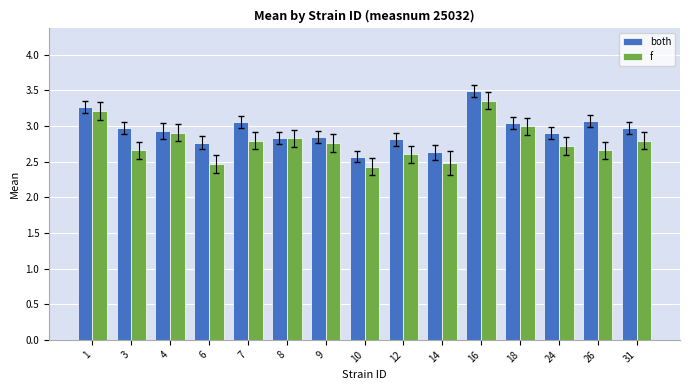

Read the f value at 10.

2.4